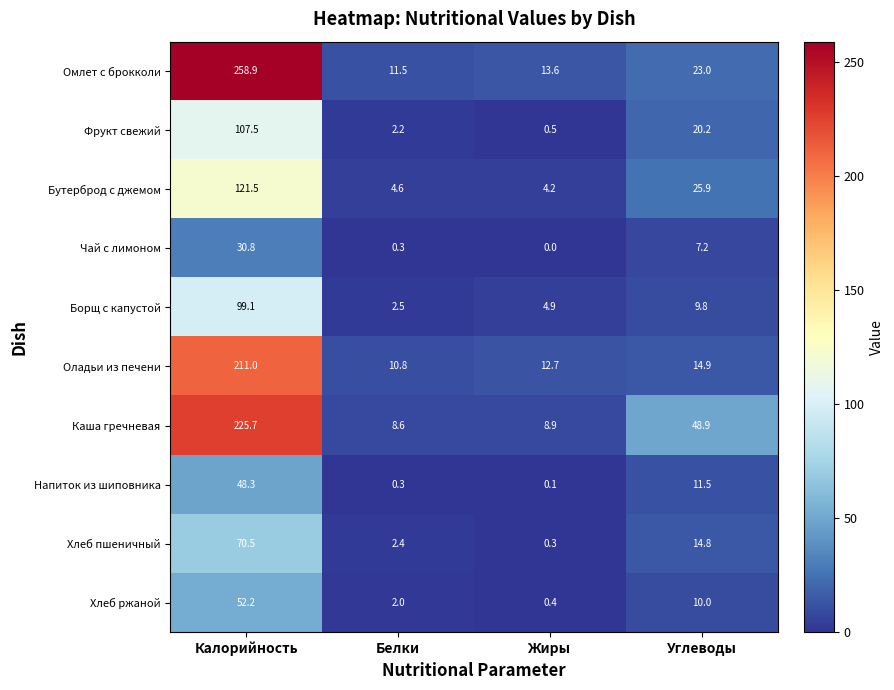

Where is Омлет с брокколи nearest to the value 135?

Углеводы